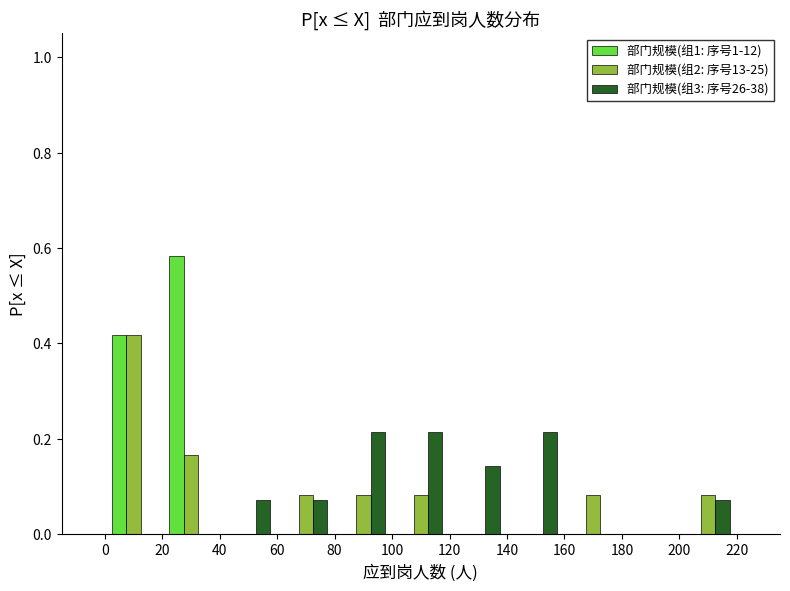

Reading left to right, transcribe this chart: for each range on the x-axis, give the height of each series' bar. The values are not printed on the chart, so give them approximately, as read against the axis.

0 to 20: 部门规模(组1: 序号1-12)=0.42	部门规模(组2: 序号13-25)=0.42	部门规模(组3: 序号26-38)=0
20 to 40: 部门规模(组1: 序号1-12)=0.58	部门规模(组2: 序号13-25)=0.16	部门规模(组3: 序号26-38)=0
40 to 60: 部门规模(组1: 序号1-12)=0	部门规模(组2: 序号13-25)=0	部门规模(组3: 序号26-38)=0.08
60 to 80: 部门规模(组1: 序号1-12)=0	部门规模(组2: 序号13-25)=0.08	部门规模(组3: 序号26-38)=0.08
80 to 100: 部门规模(组1: 序号1-12)=0	部门规模(组2: 序号13-25)=0.08	部门规模(组3: 序号26-38)=0.22
100 to 120: 部门规模(组1: 序号1-12)=0	部门规模(组2: 序号13-25)=0.08	部门规模(组3: 序号26-38)=0.22
120 to 140: 部门规模(组1: 序号1-12)=0	部门规模(组2: 序号13-25)=0	部门规模(组3: 序号26-38)=0.14
140 to 160: 部门规模(组1: 序号1-12)=0	部门规模(组2: 序号13-25)=0	部门规模(组3: 序号26-38)=0.22
160 to 180: 部门规模(组1: 序号1-12)=0	部门规模(组2: 序号13-25)=0.08	部门规模(组3: 序号26-38)=0
180 to 200: 部门规模(组1: 序号1-12)=0	部门规模(组2: 序号13-25)=0	部门规模(组3: 序号26-38)=0
200 to 220: 部门规模(组1: 序号1-12)=0	部门规模(组2: 序号13-25)=0.08	部门规模(组3: 序号26-38)=0.08